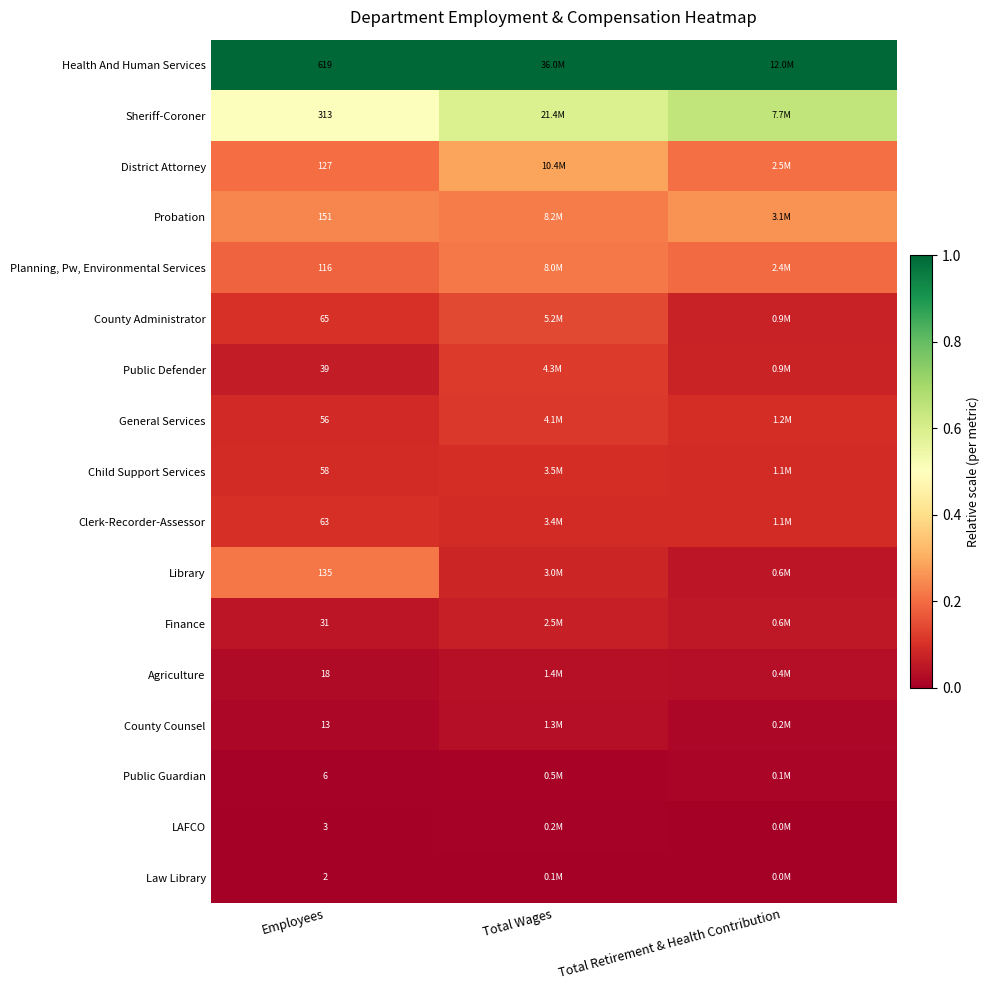

At Employees, list the series in order from smallest to largest.

Law Library, LAFCO, Public Guardian, County Counsel, Agriculture, Finance, Public Defender, General Services, Child Support Services, Clerk-Recorder-Assessor, County Administrator, Planning, Pw, Environmental Services, District Attorney, Library, Probation, Sheriff-Coroner, Health And Human Services